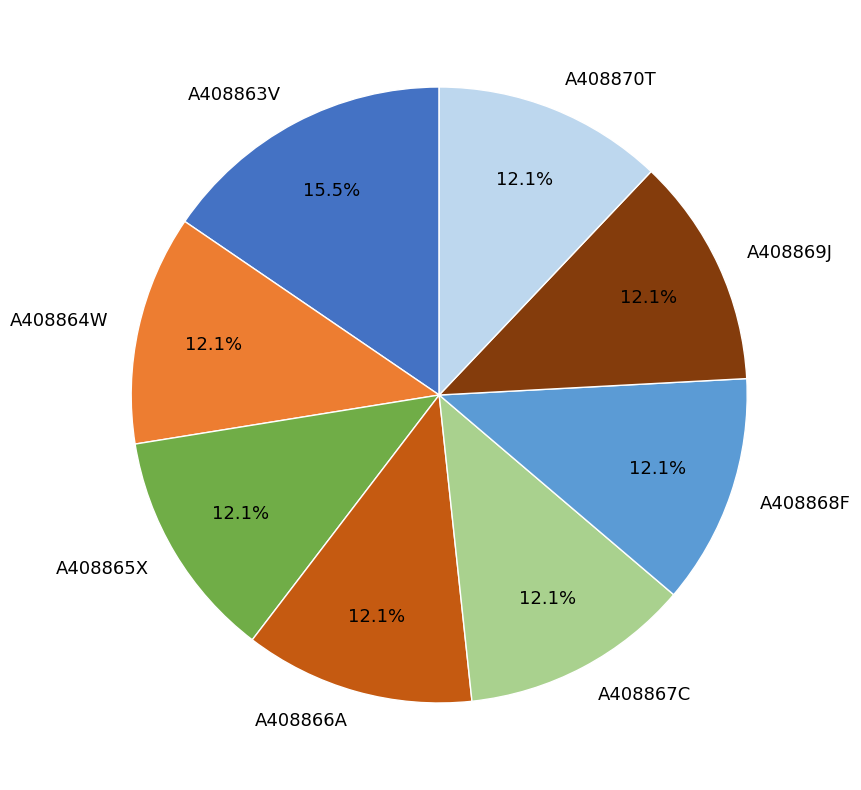

True or false: A408870T accounts for 6% of the total.

False